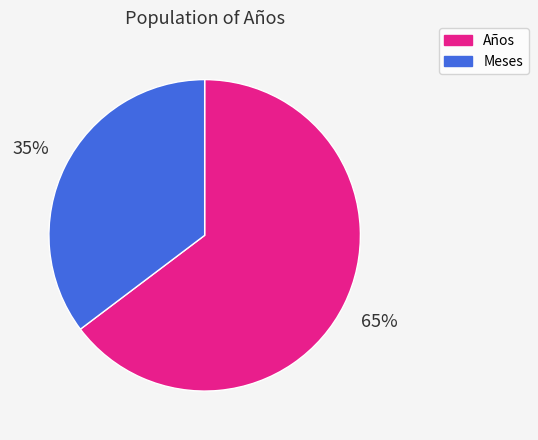

To the nearest percent, what is the average slice percentage?

50%